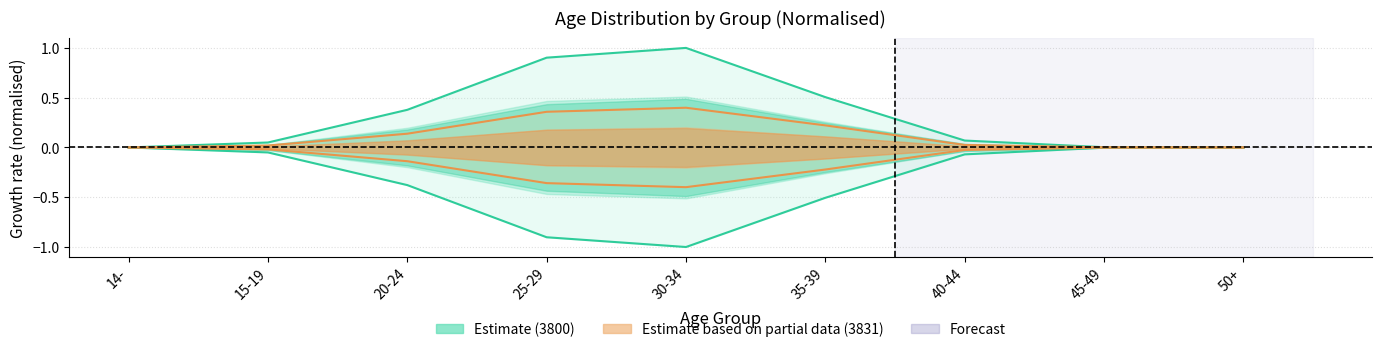

What is the minimum value shown in the chart?

-1.0